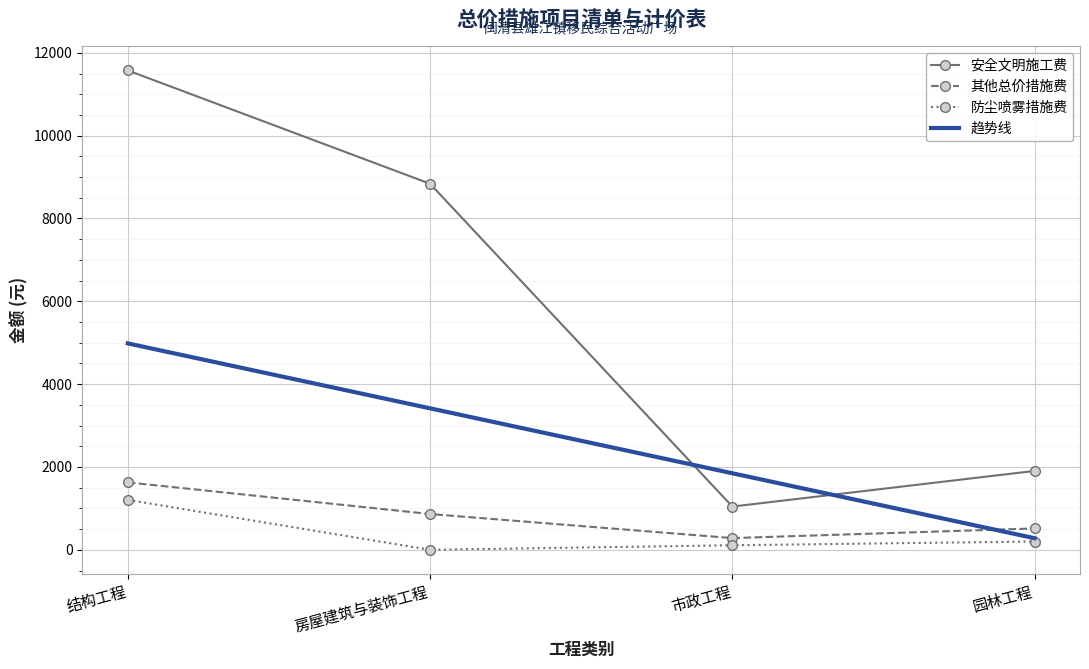

What is the average value of the 防尘喷雾措施费 series?

379